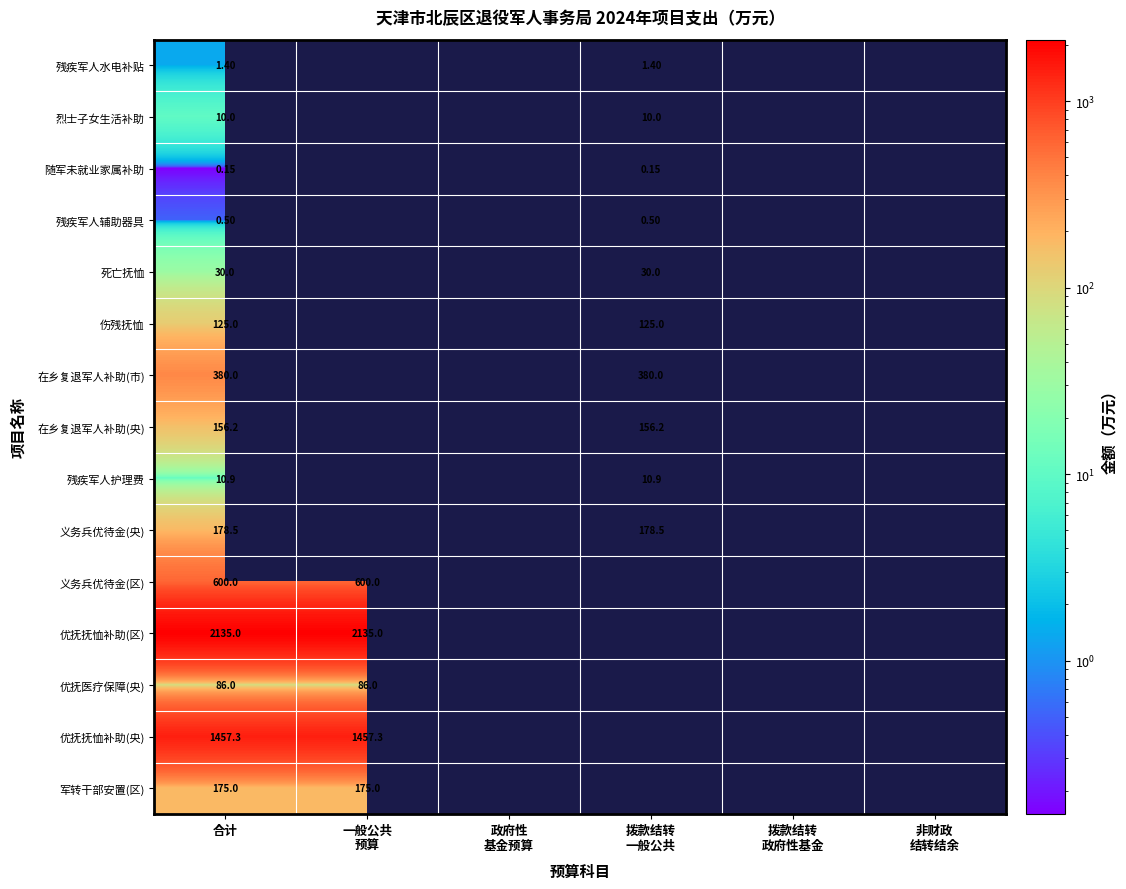

At 合计, list the series in order from smallest to largest.

随军未就业家属补助, 残疾军人辅助器具, 残疾军人水电补贴, 烈士子女生活补助, 残疾军人护理费, 死亡抚恤, 优抚医疗保障(央), 伤残抚恤, 在乡复退军人补助(央), 军转干部安置(区), 义务兵优待金(央), 在乡复退军人补助(市), 义务兵优待金(区), 优抚抚恤补助(央), 优抚抚恤补助(区)